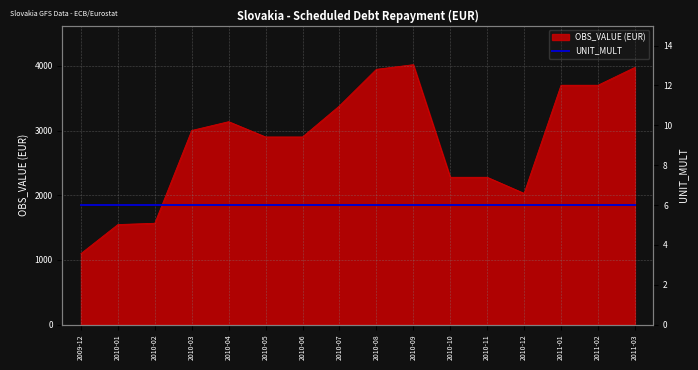

How many points are higher than both their immediate neighbors (excluding endpoints)?

2